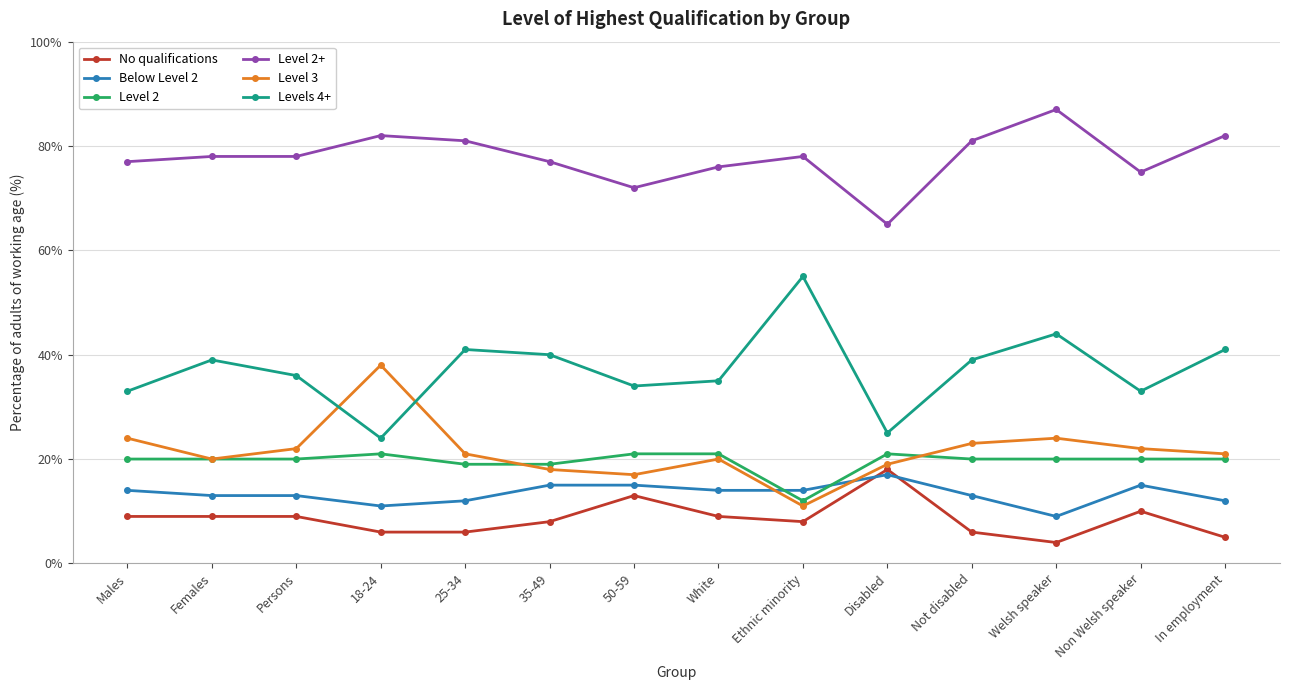

Reading right to left, what are all the values shown in this chart?

No qualifications: 5	10	4	6	18	8	9	13	8	6	6	9	9	9
Below Level 2: 12	15	9	13	17	14	14	15	15	12	11	13	13	14
Level 2: 20	20	20	20	21	12	21	21	19	19	21	20	20	20
Level 2+: 82	75	87	81	65	78	76	72	77	81	82	78	78	77
Level 3: 21	22	24	23	19	11	20	17	18	21	38	22	20	24
Levels 4+: 41	33	44	39	25	55	35	34	40	41	24	36	39	33